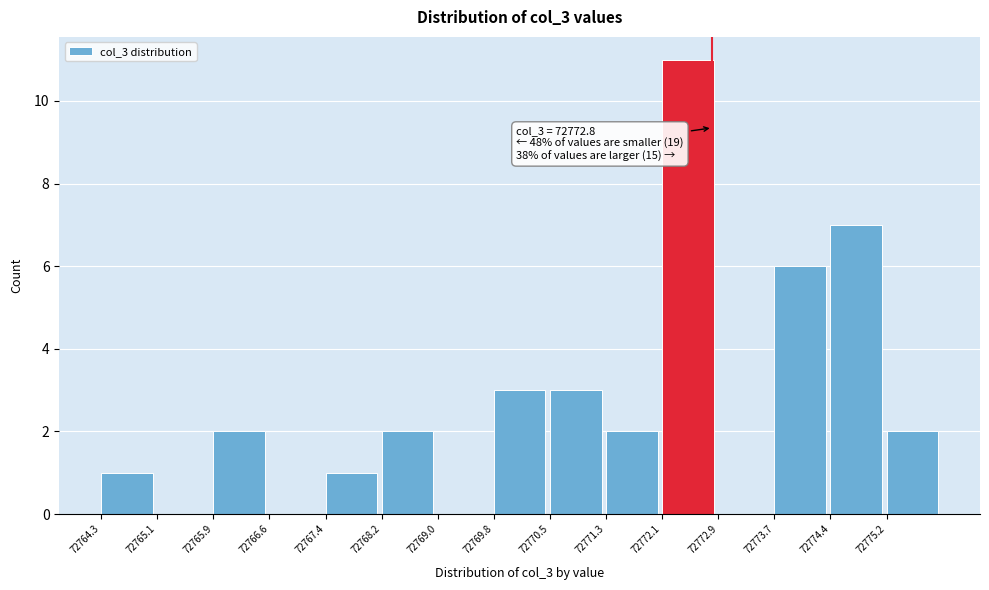

Over which range of the x-axis is the bar tallest?

72772.10 to 72772.88